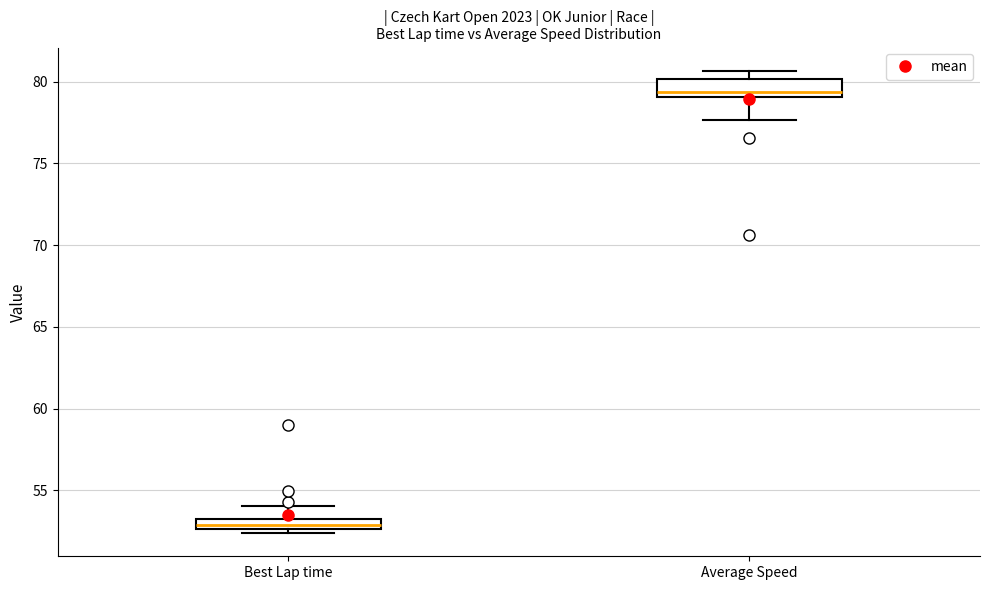

Which box has the highest median line?

Average Speed